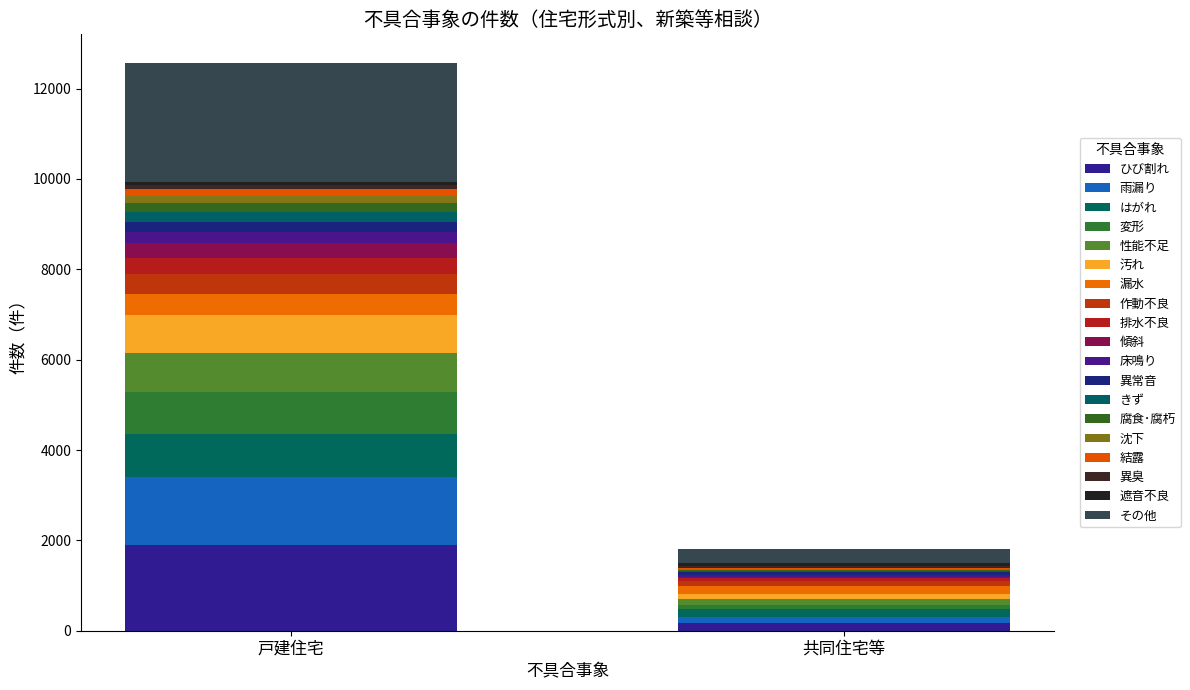

Reading left to right, what are all the values shown in this chart?

戸建住宅: 1888	1516	940	937	863	838	472	440	360	322	256	215	225	199	158	141	99	61	2642
共同住宅等: 164	146	162	99	136	115	174	94	87	17	43	54	32	26	13	25	50	53	320